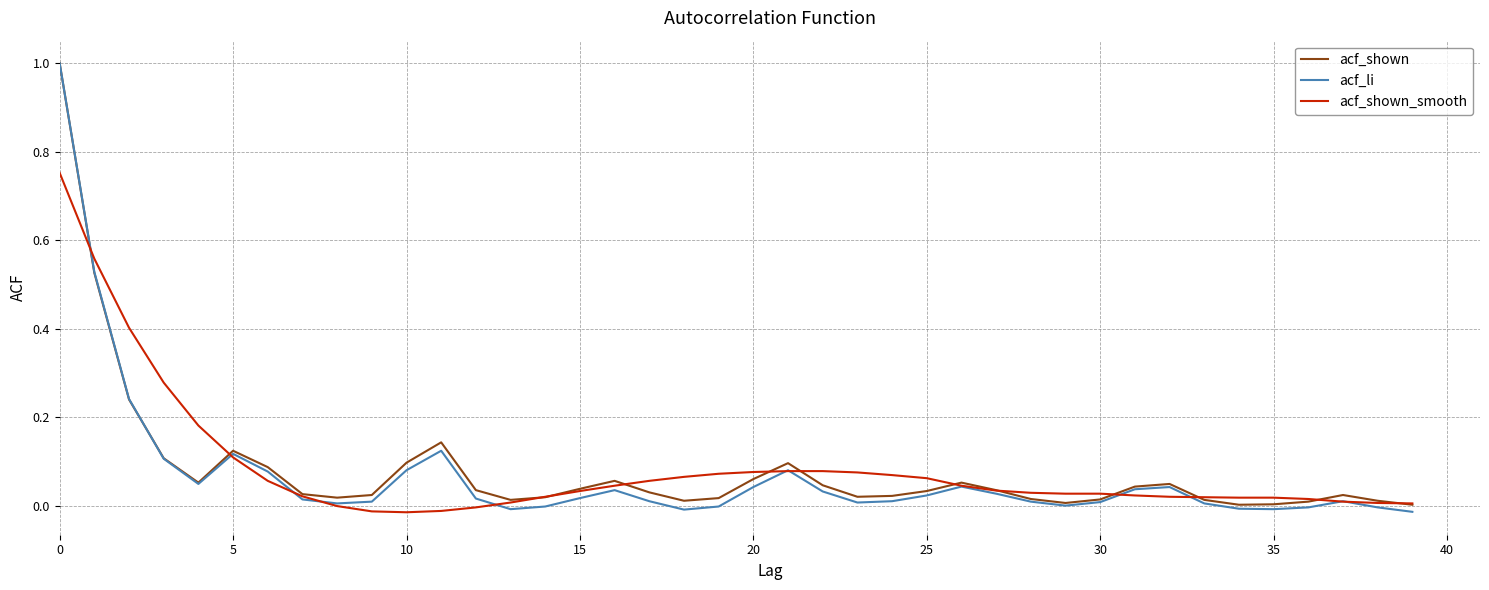

What is the highest value of the acf_li series?

1.0